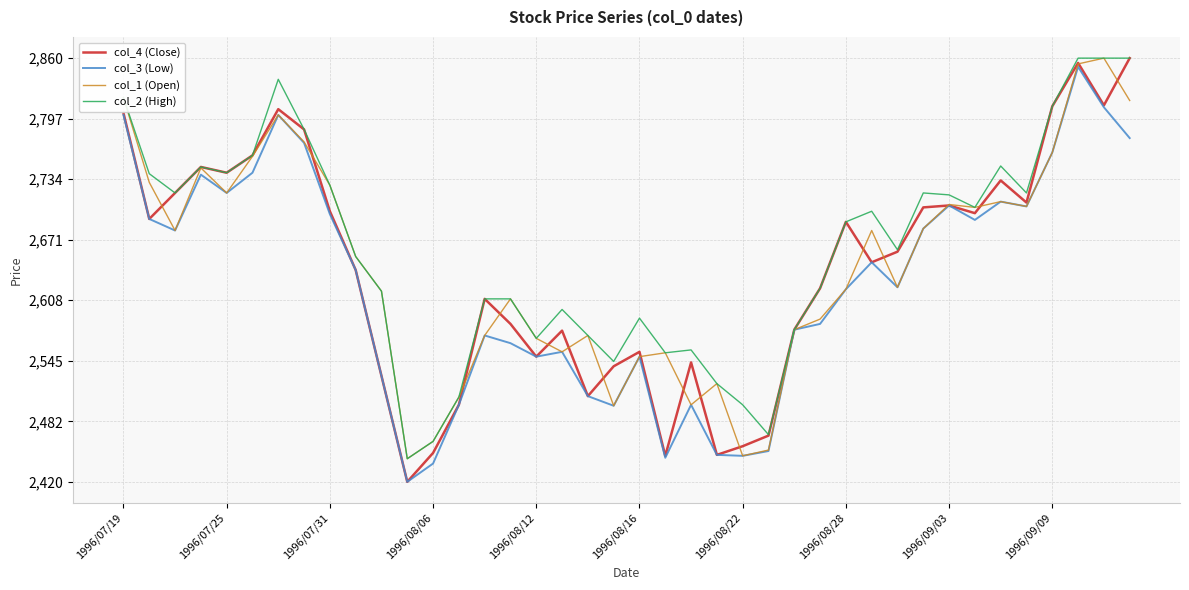

What is the highest value of the col_3 (Low) series?

2851